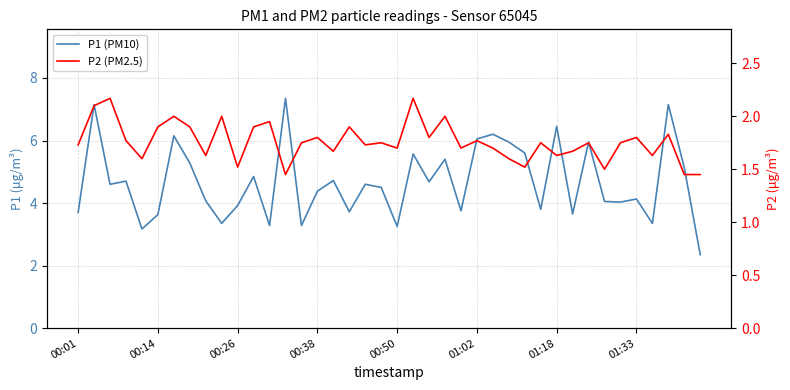

What is the maximum value shown in the chart?

7.3